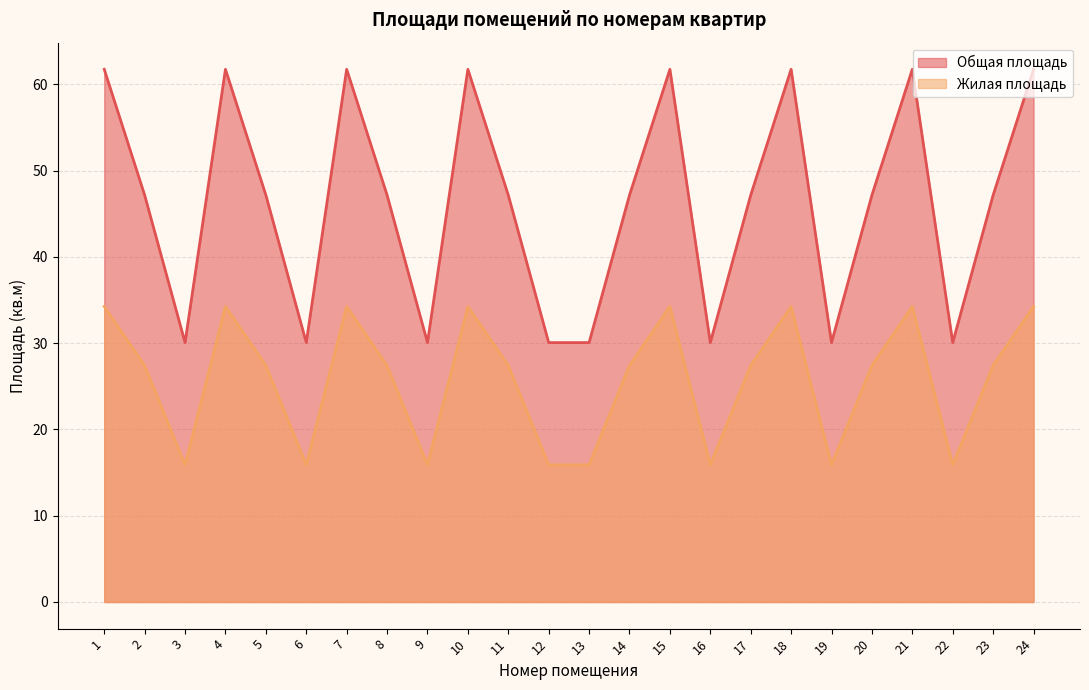

Which series changed the most between 5 and 24?

Общая площадь